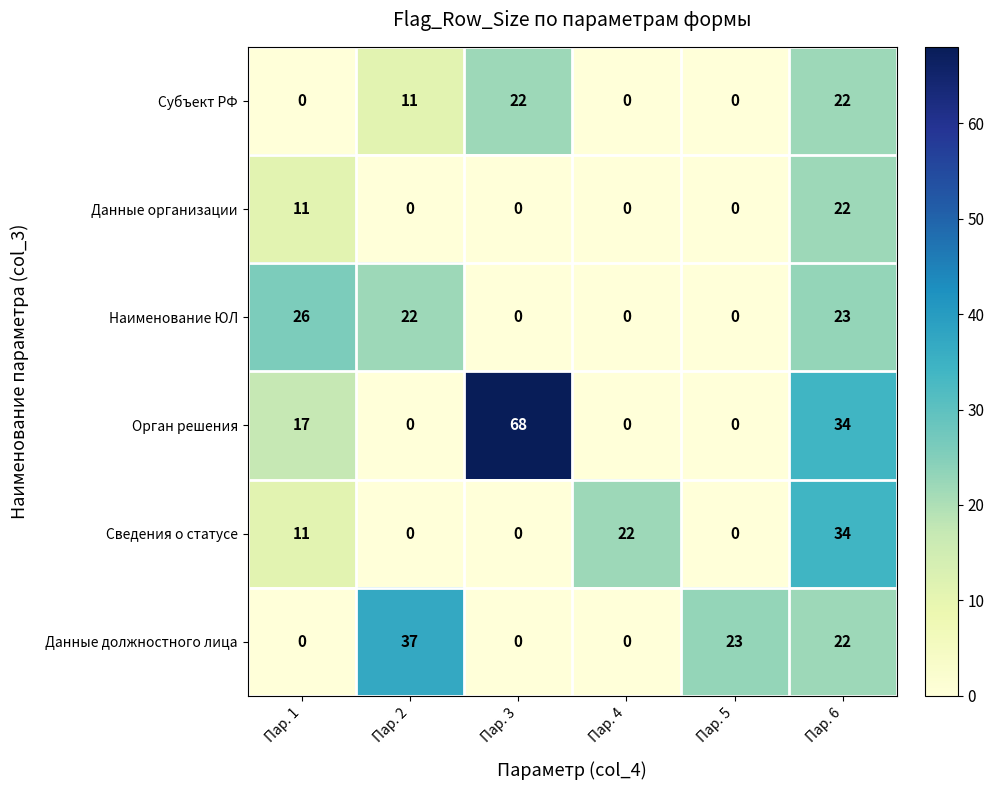

What is the total value across all series at Пар. 1?

65